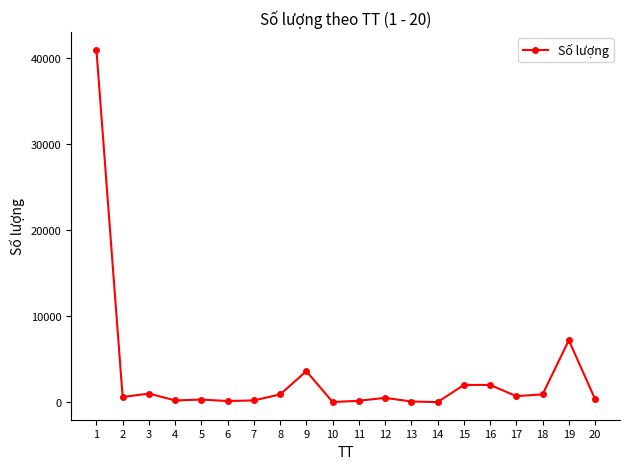

Which label corresponds to the largest value in the chart?

1